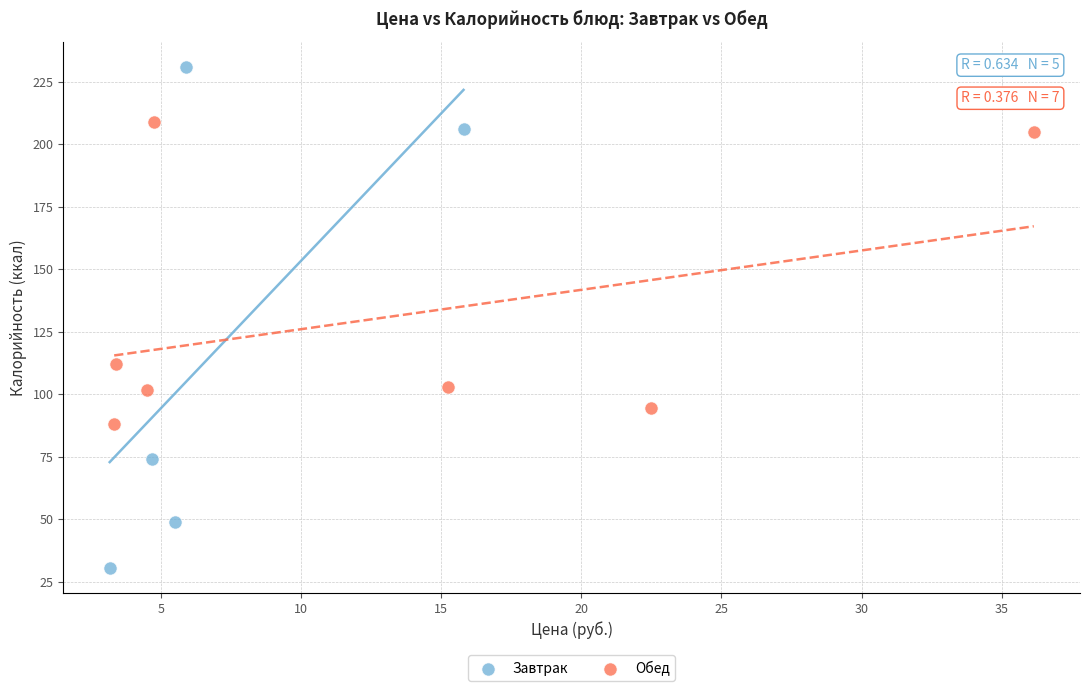

Which series has the largest Y range (max minus min)?

Завтрак